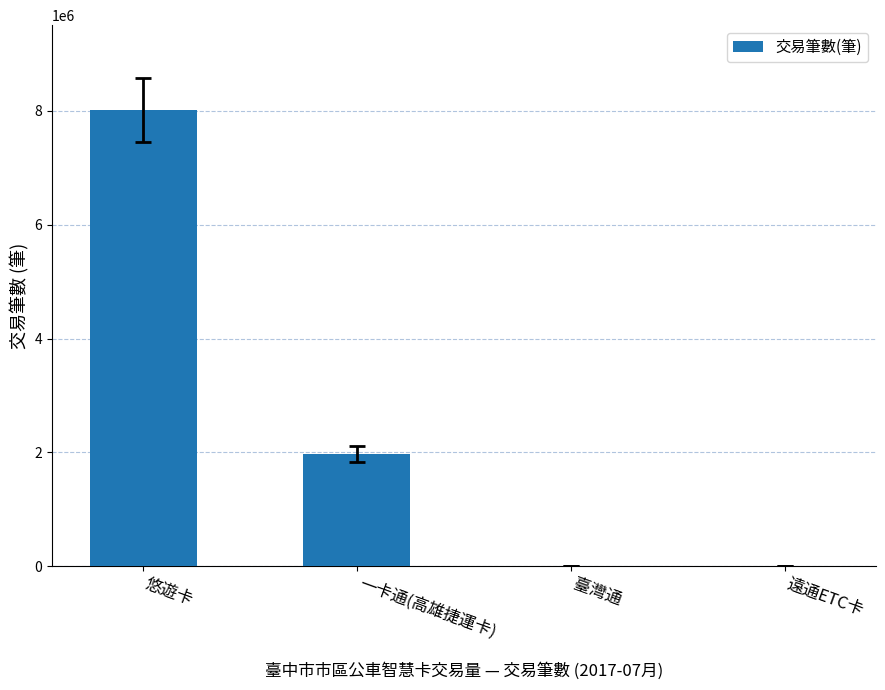

What is the sum of all values?

9991210